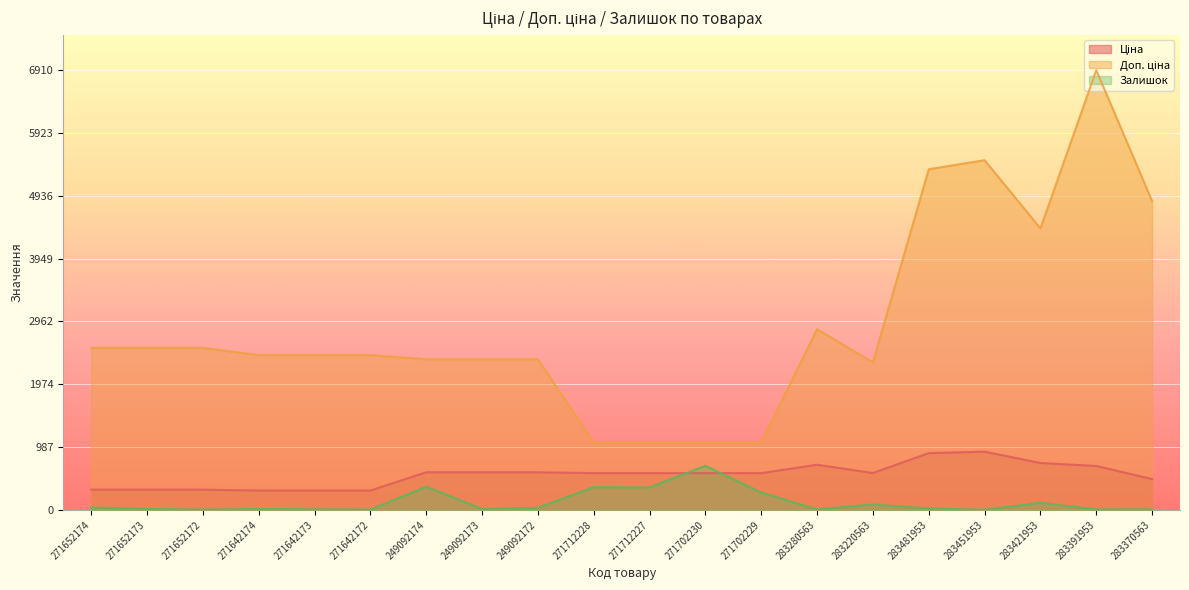

True or false: Доп. ціна and Залишок cross at least once.

False